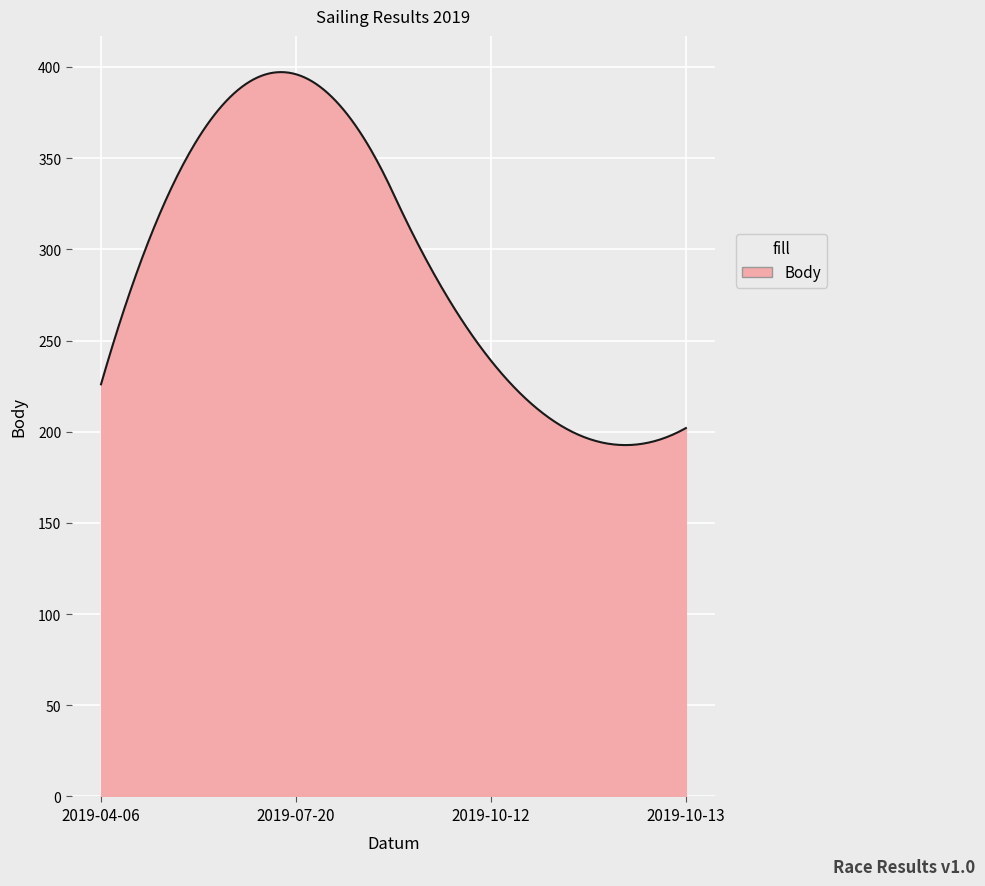

What is the maximum value shown in the chart?

397.2